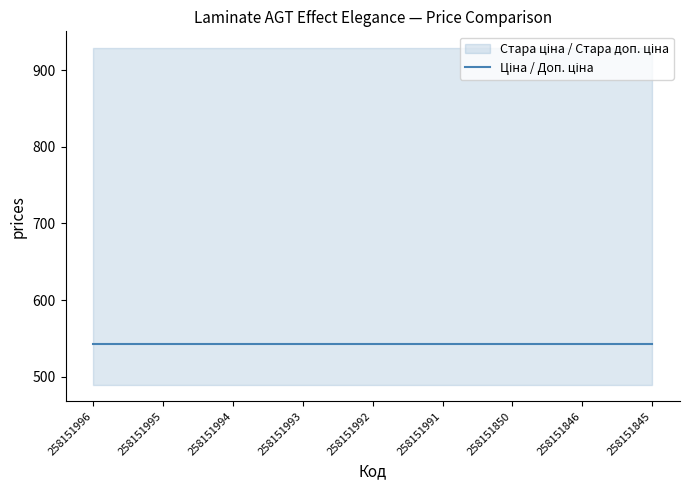

True or false: Стара ціна and Стара доп. ціна intersect in this chart.

False